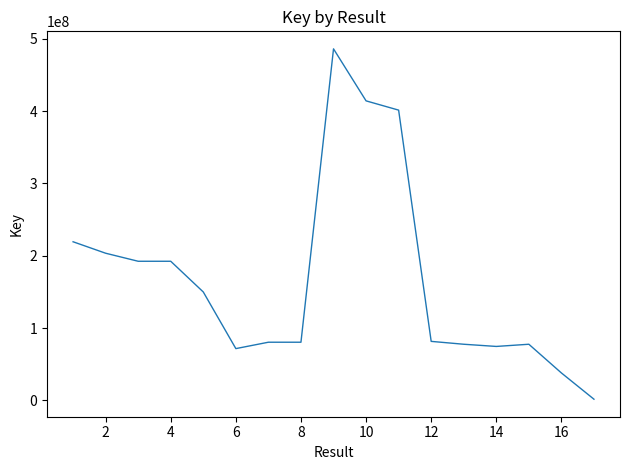

What is the difference between the maximum and minimum values?

484481027